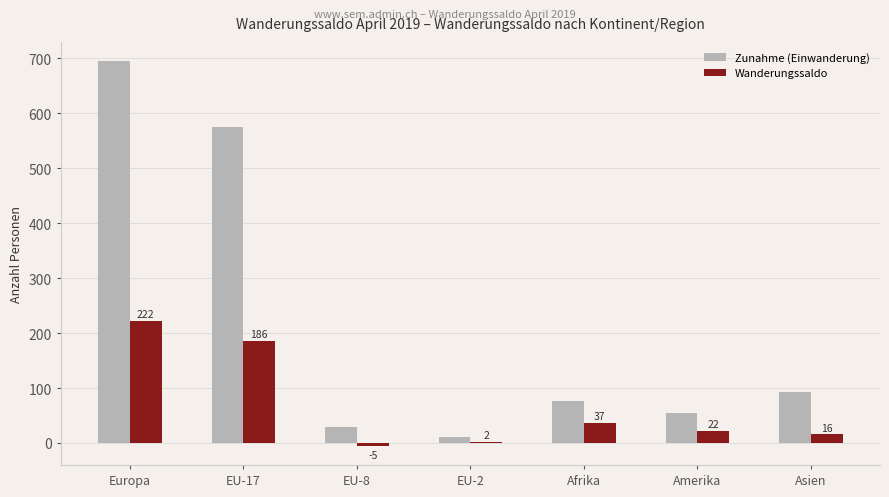

Between EU-2 and Asien, which series saw the biggest shift?

Zunahme (Einwanderung)